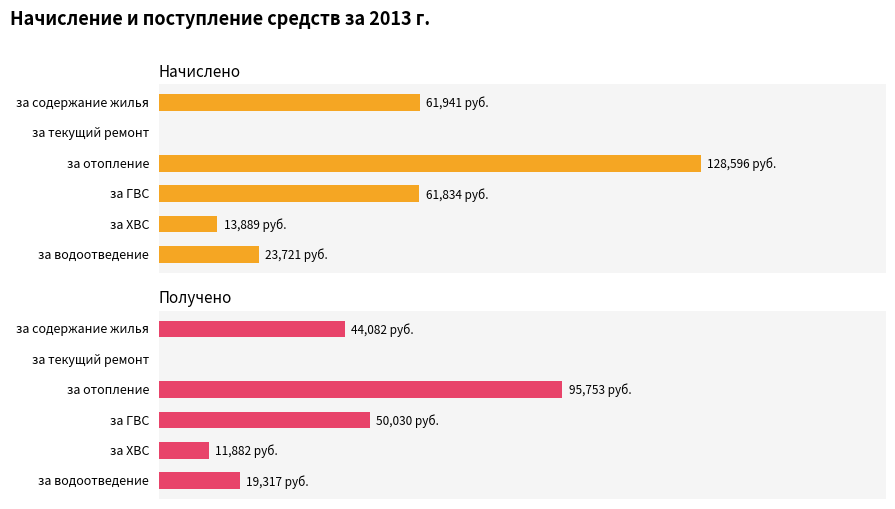

The Получено series shows 19317.3 at за водоотведение. True or false?

True